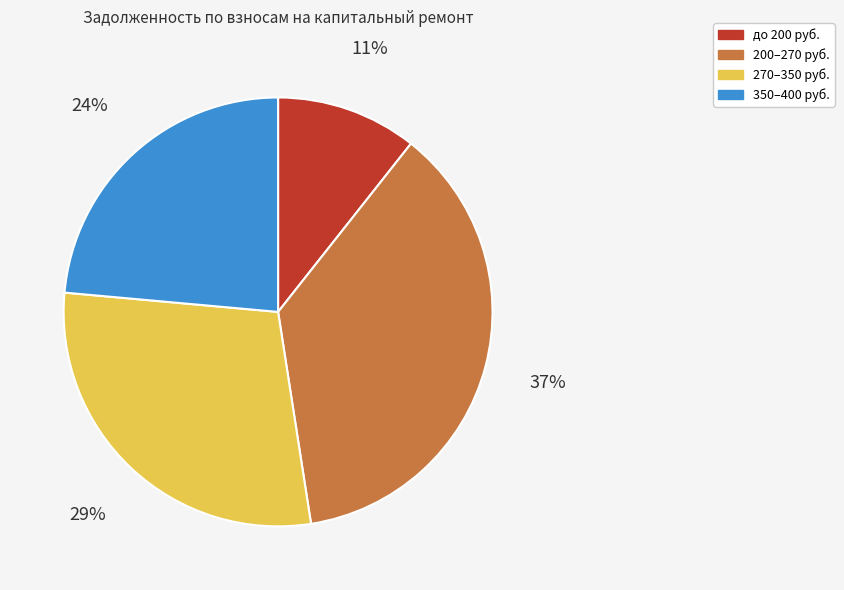

Count the number of slices in the pie.

4